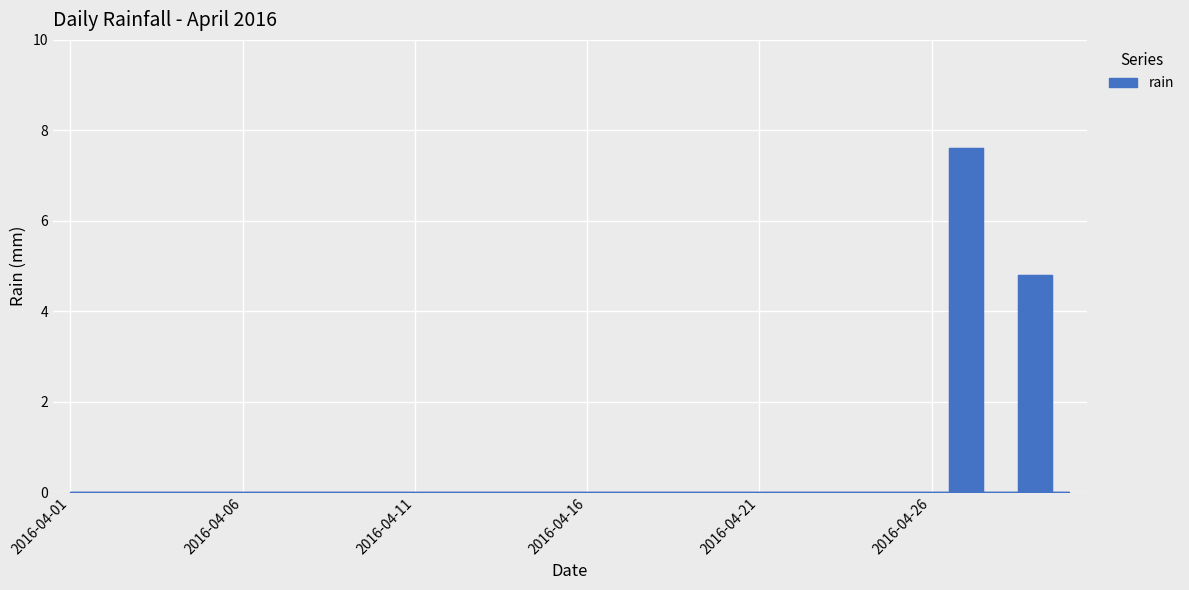

How many series are shown in this chart?

1